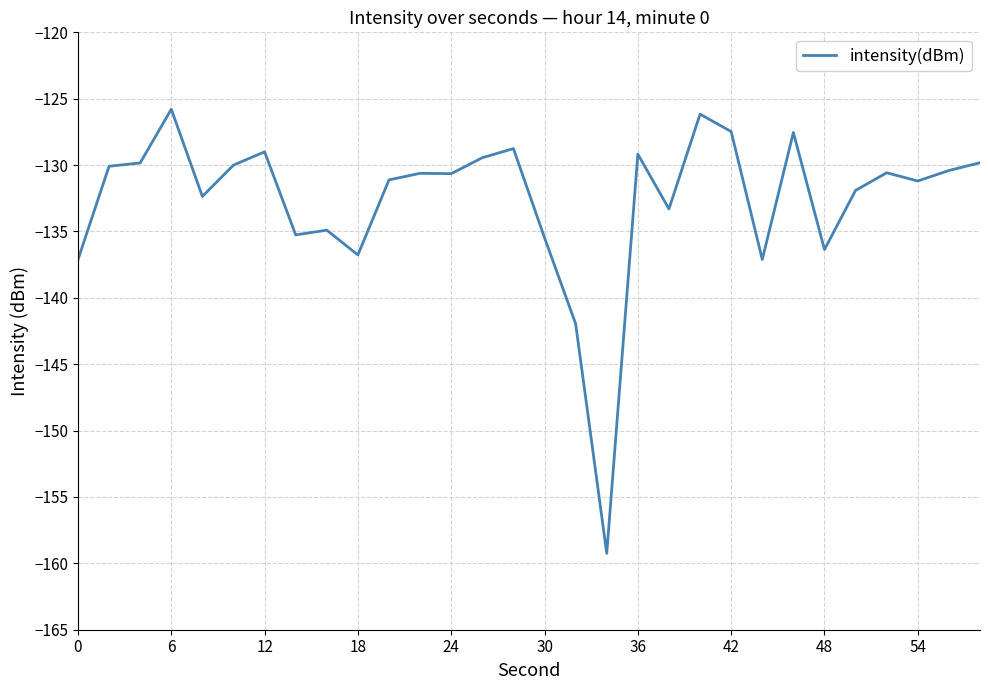

What is the greatest value displayed?

-125.8